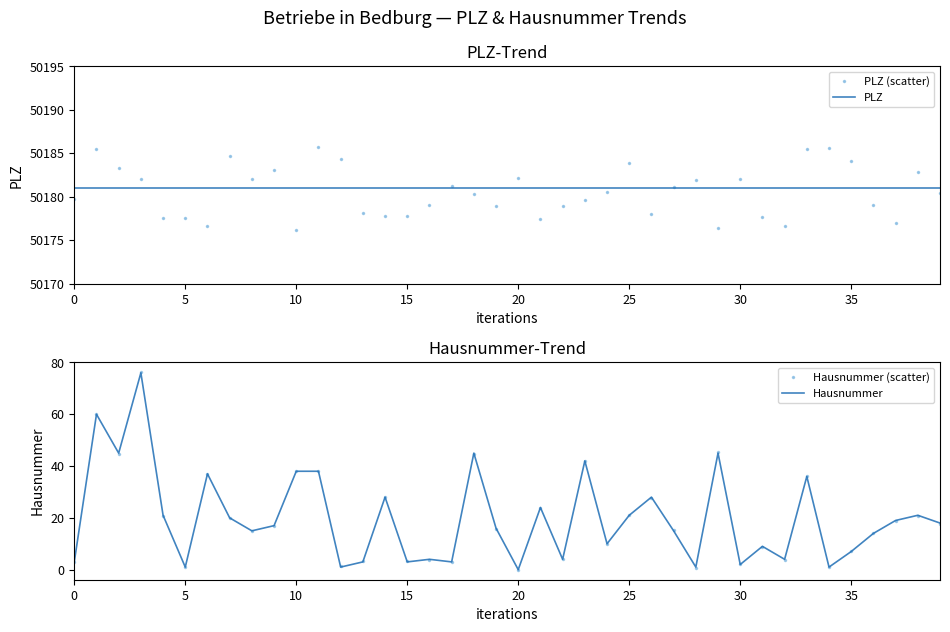

Which has a higher value, 27 or 21?

27